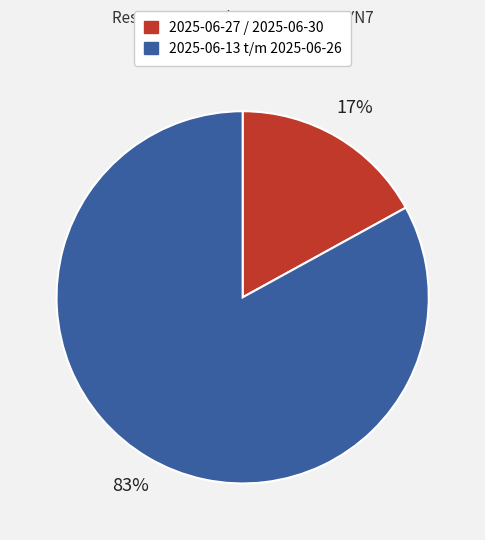

To the nearest percent, what is the difference between the largest and smallest slice percentages?

66%